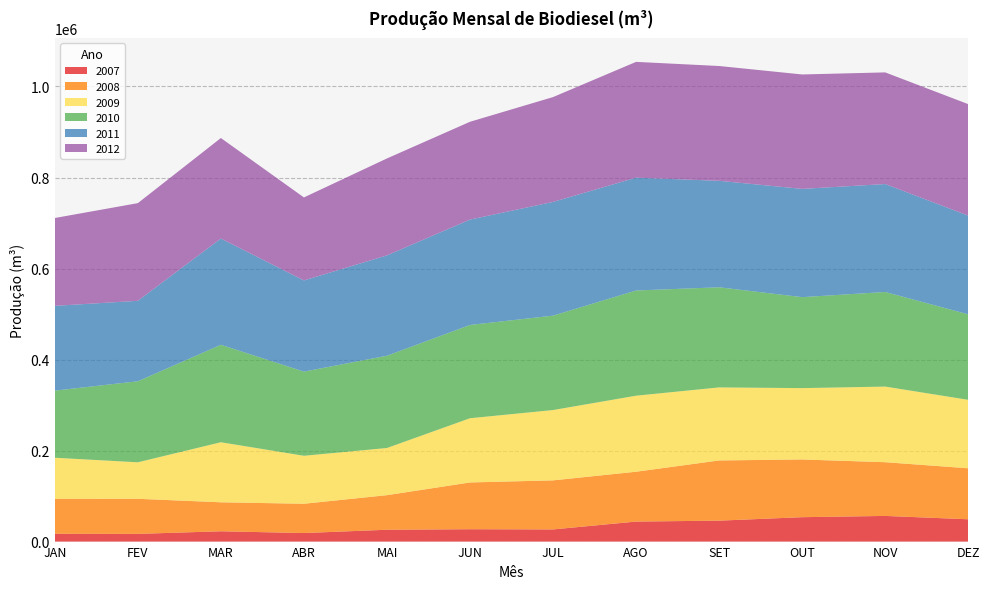

Reading right to left, transcribe all the data shown in this chart.

2007: 49015.7	56400.6	53608.5	46013.4	43958.8	26718.3	27157.9	26004.7	18772.8	22636.9	16932.7	17108.7
2008: 112052.9	118014.4	126817.3	132258.4	109534.5	107786.3	102766.7	75998.9	64349.8	63679.7	77085.0	76784.4
2009: 150437.5	166192.1	156810.6	160538.0	167086.1	154556.5	141138.8	103662.6	105458.0	131991.4	80224.3	90352.4
2010: 187856.1	207867.6	199894.9	219987.6	231159.5	207433.6	204939.8	202728.6	184896.8	214149.9	178049.5	147434.7
2011: 216870.0	237188.9	237885.1	233971.4	247934.3	249897.1	231572.7	220484.0	200381.1	233464.7	176783.2	186327.4
2012: 244961.8	245320.6	251416.2	252242.5	254426.1	230340.3	214897.8	213020.9	182372.2	220871.8	214607.0	193006.4